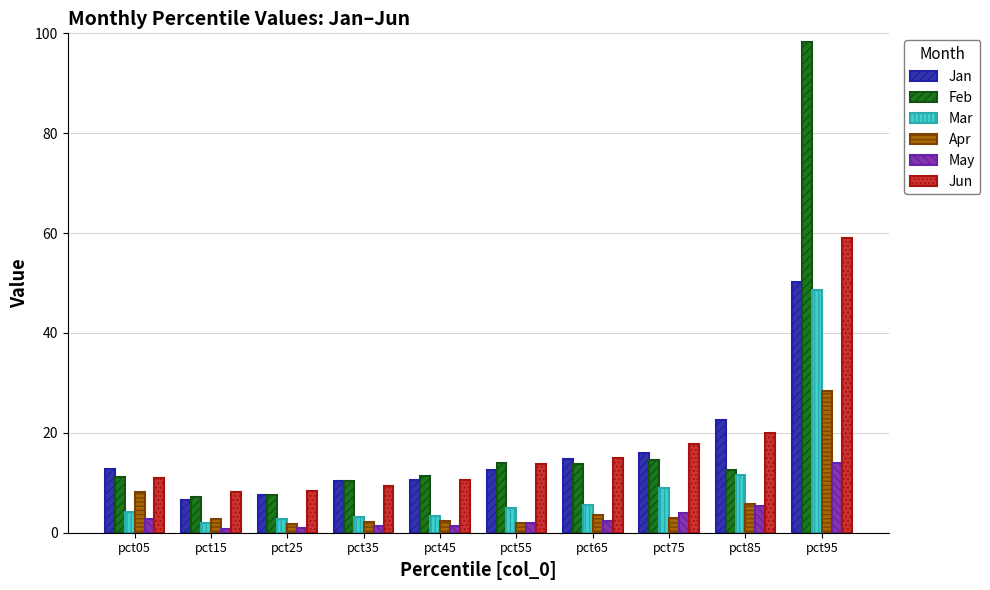

True or false: May has a value of 4.3 at pct95.

False